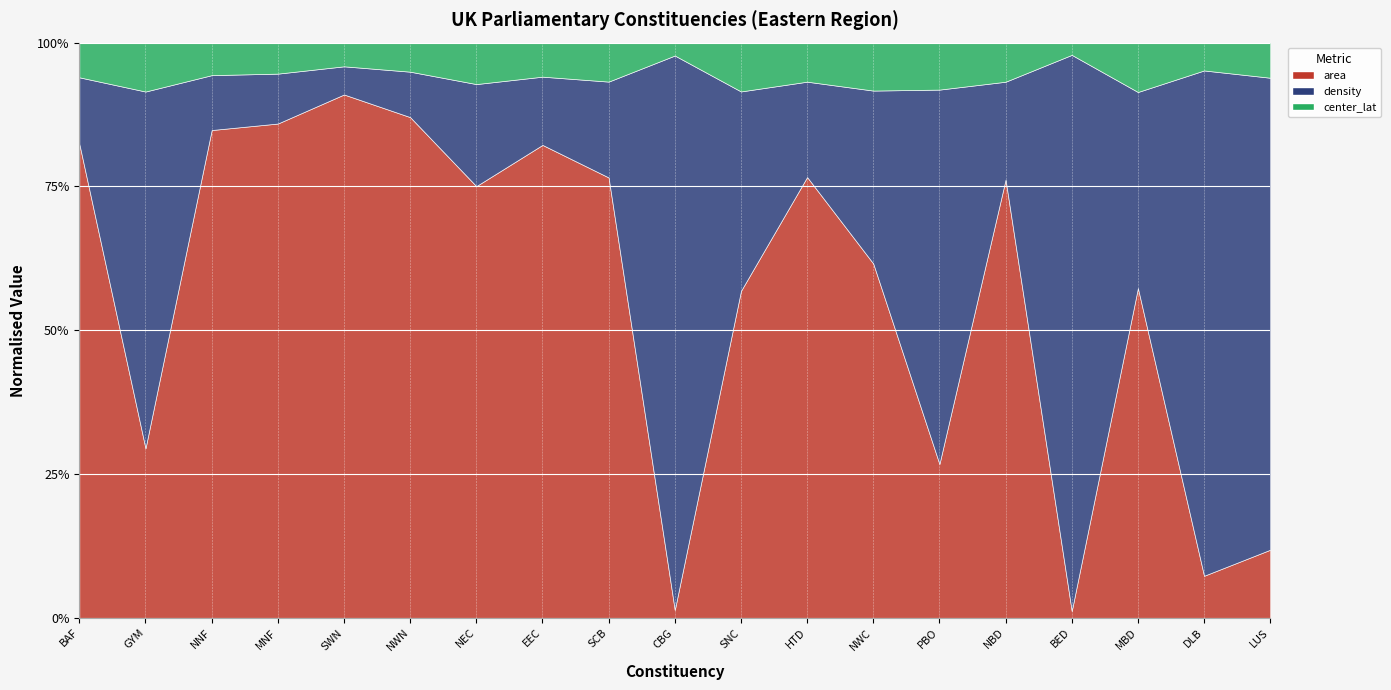

The value of density at SWN is 62.5. True or false?

True